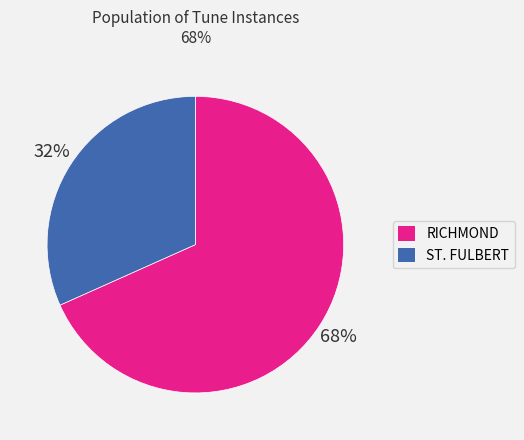

Between RICHMOND and ST. FULBERT, which is larger?

RICHMOND